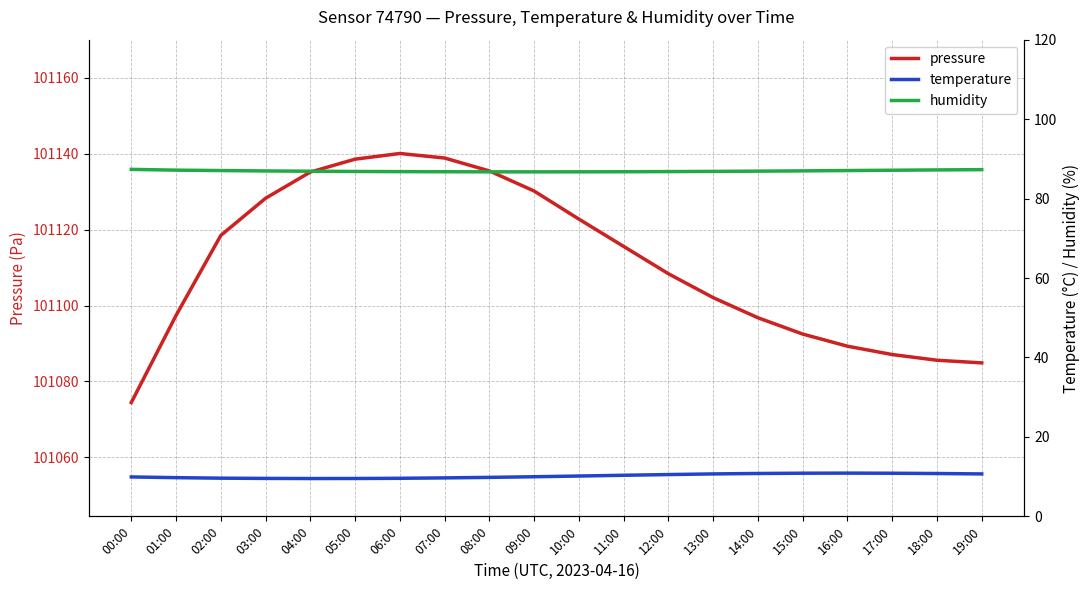

What is the smallest value displayed?

9.5